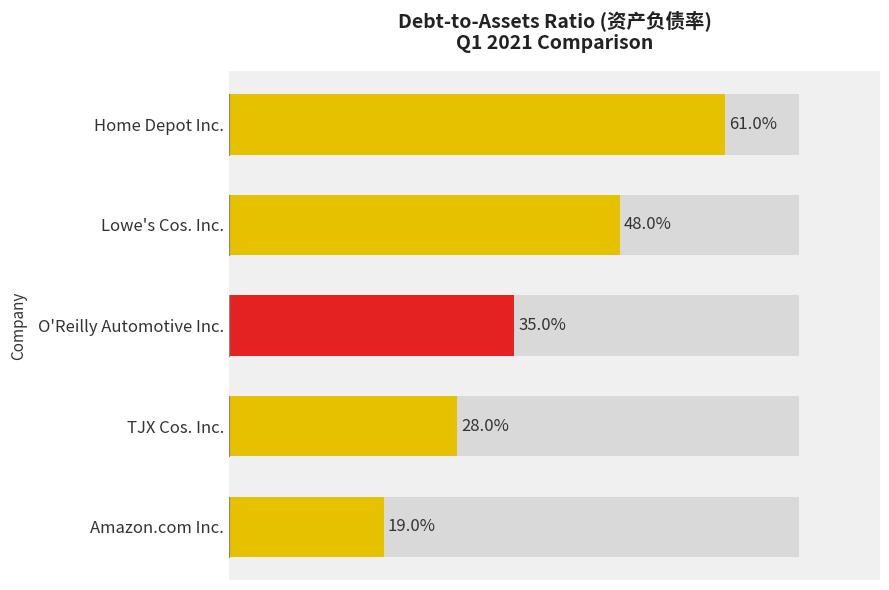

How many bars are there in total?

5